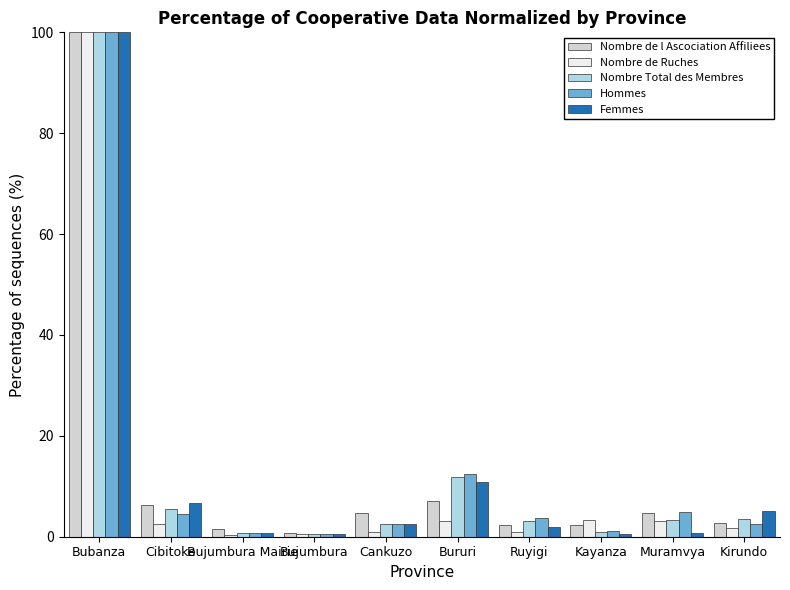

At which category does the chart reach its peak across all series?

Bubanza